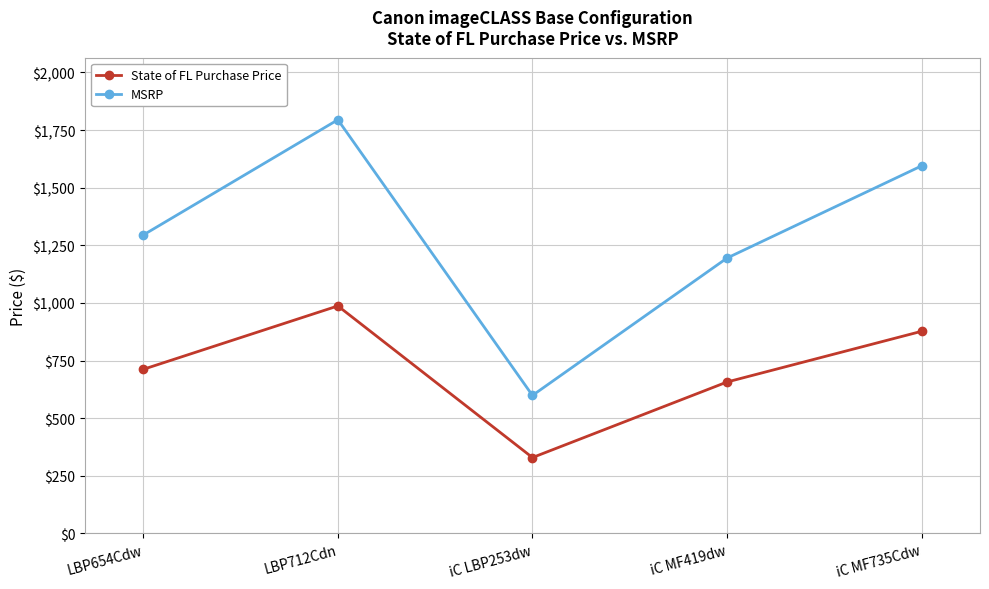

Which series has the largest range (max minus min)?

MSRP